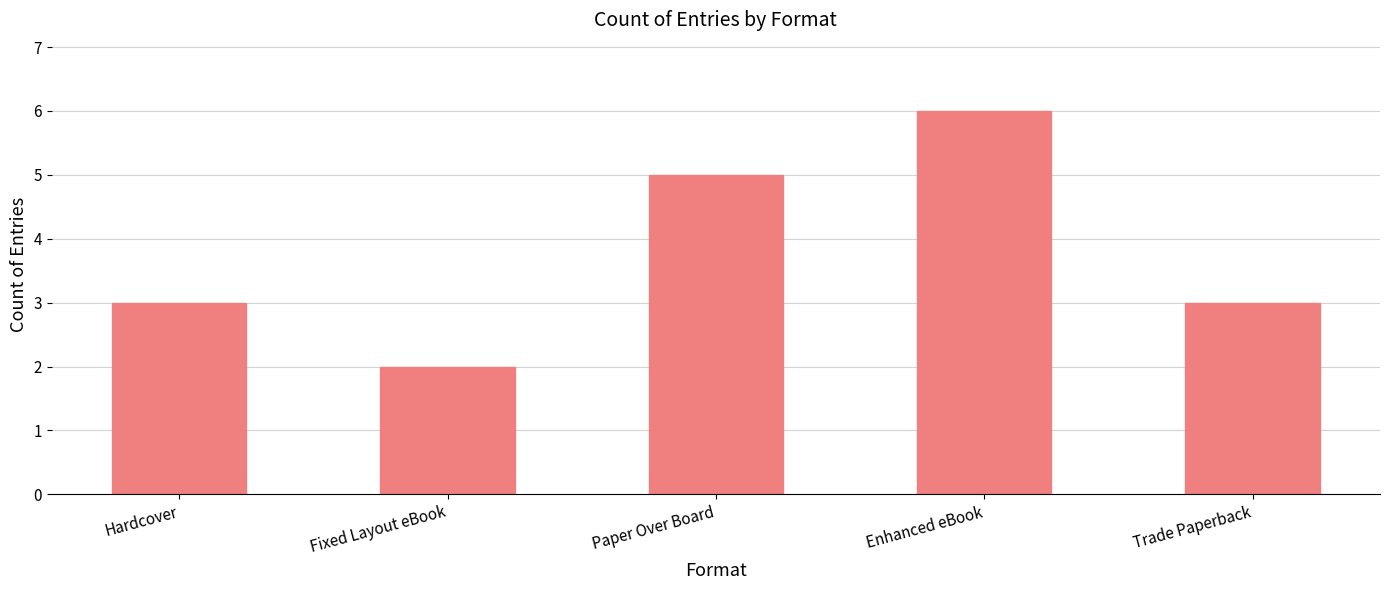

Which category has the lowest value across all series?

Fixed Layout eBook